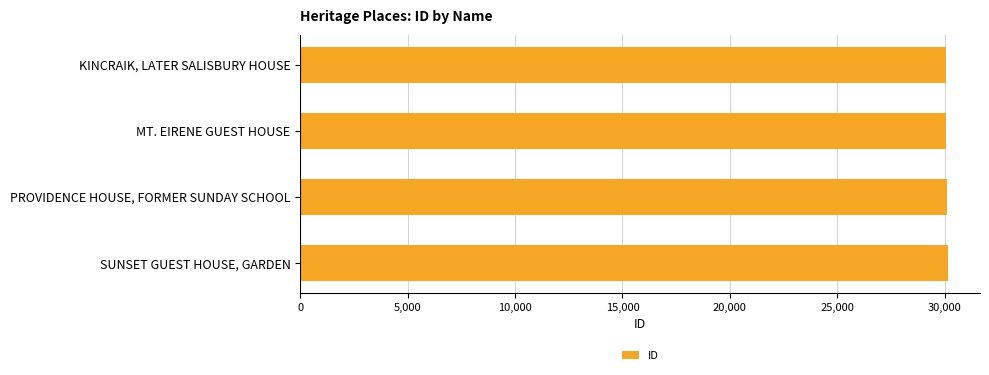

Rank the categories by value from lowest to highest.

KINCRAIK, LATER SALISBURY HOUSE, MT. EIRENE GUEST HOUSE, PROVIDENCE HOUSE, FORMER SUNDAY SCHOOL, SUNSET GUEST HOUSE, GARDEN